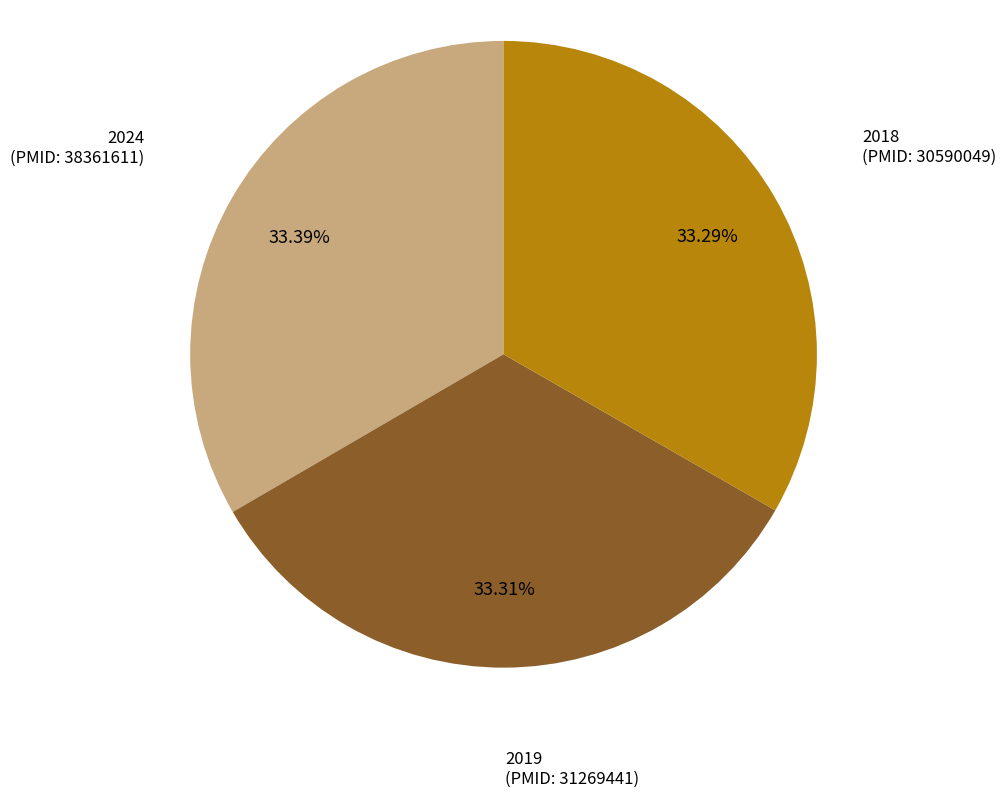

How many segments does this pie chart have?

3